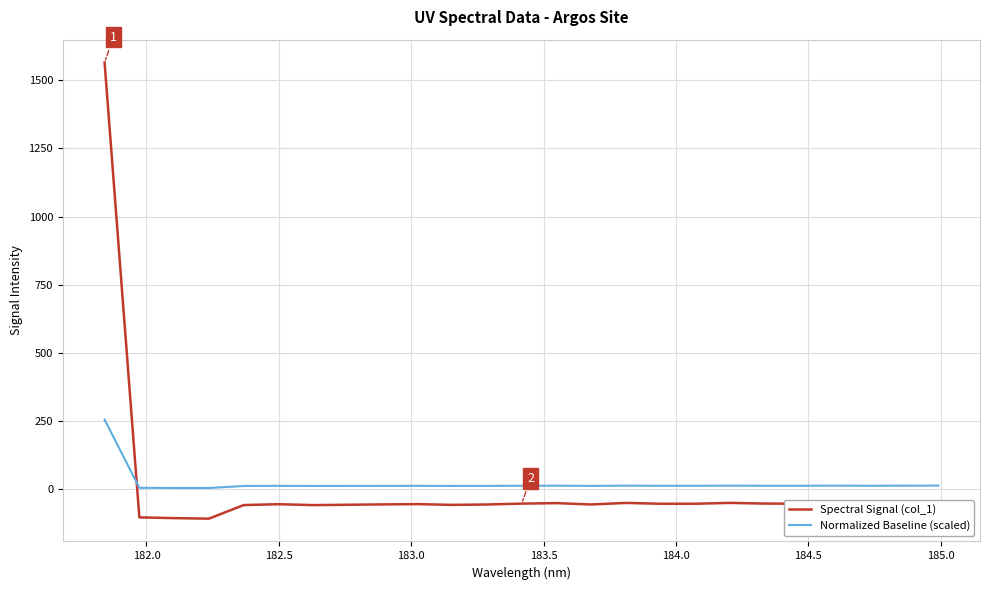

How many values in the Spectral Signal (col_1) series exceed -54?

12